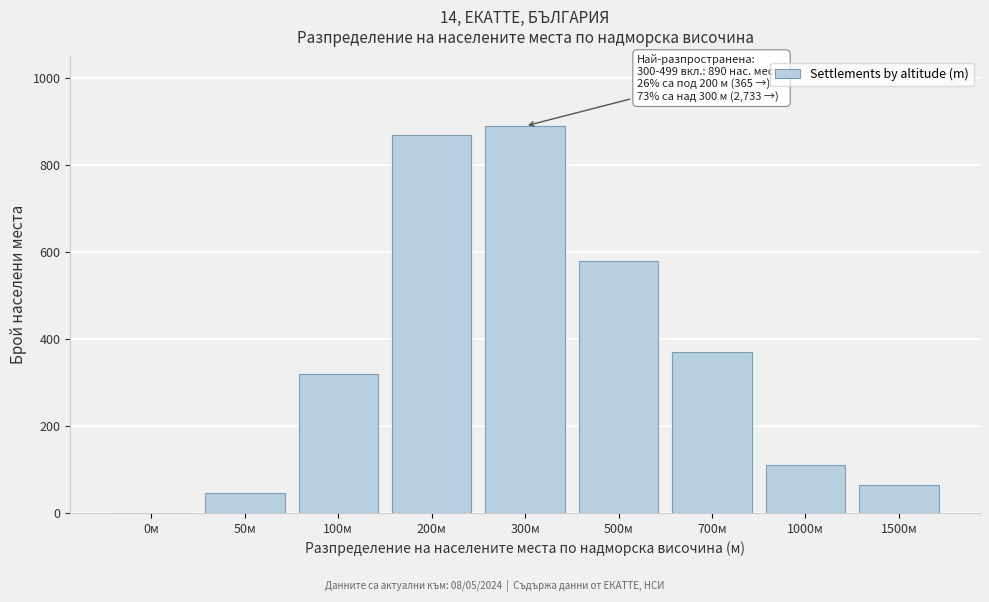

Reading left to right, list all the values displayed in this chart.

0м=0	50м=45	100м=320	200м=870	300м=890	500м=580	700м=370	1000м=110	1500м=65